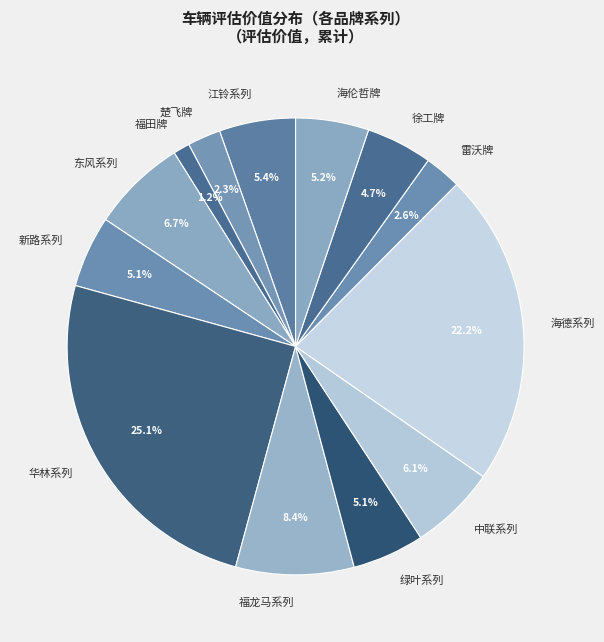

What is the total percentage of 海伦哲牌 and 江铃系列?

10.6%